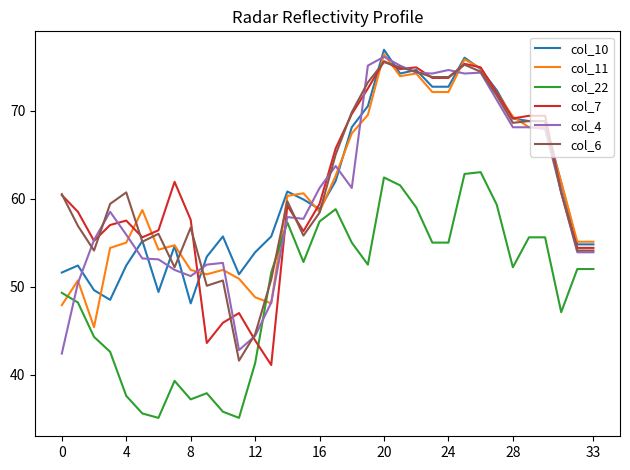

What is the maximum value for col_11?

76.4